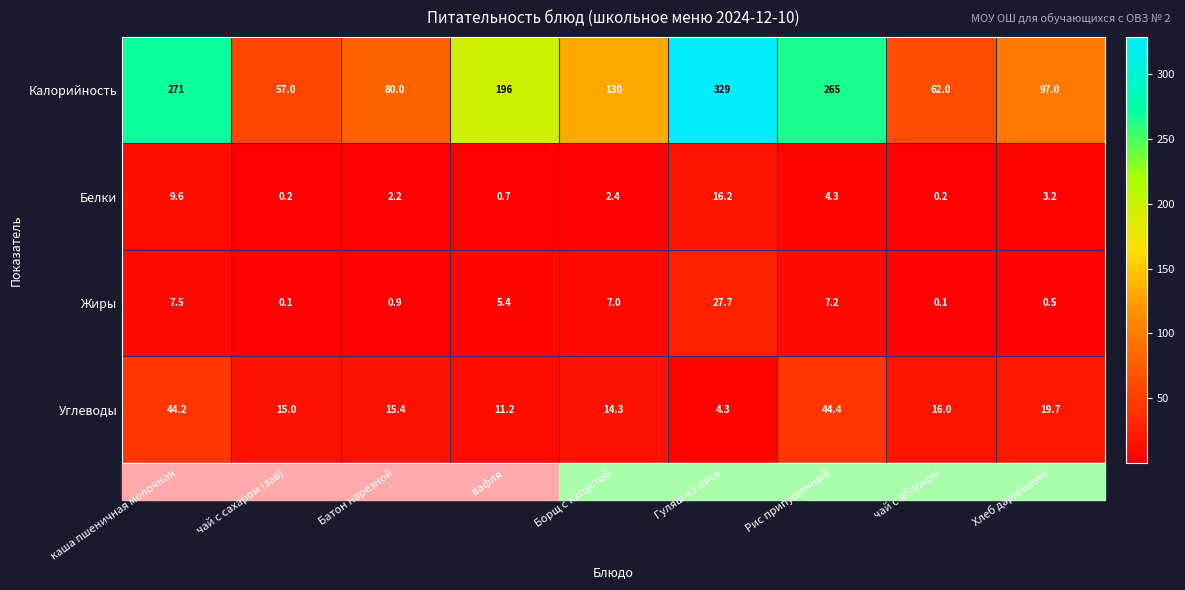

True or false: Углеводы has a value of 6.6 at Хлеб дарницкий.

False